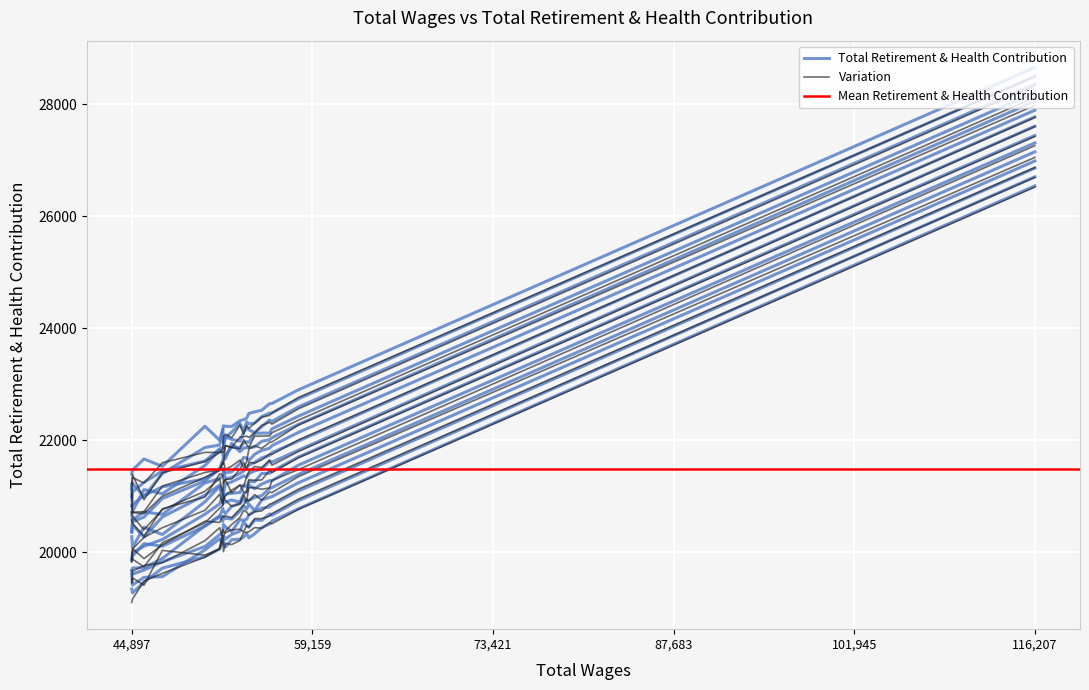

How many values exceed 21314?

9